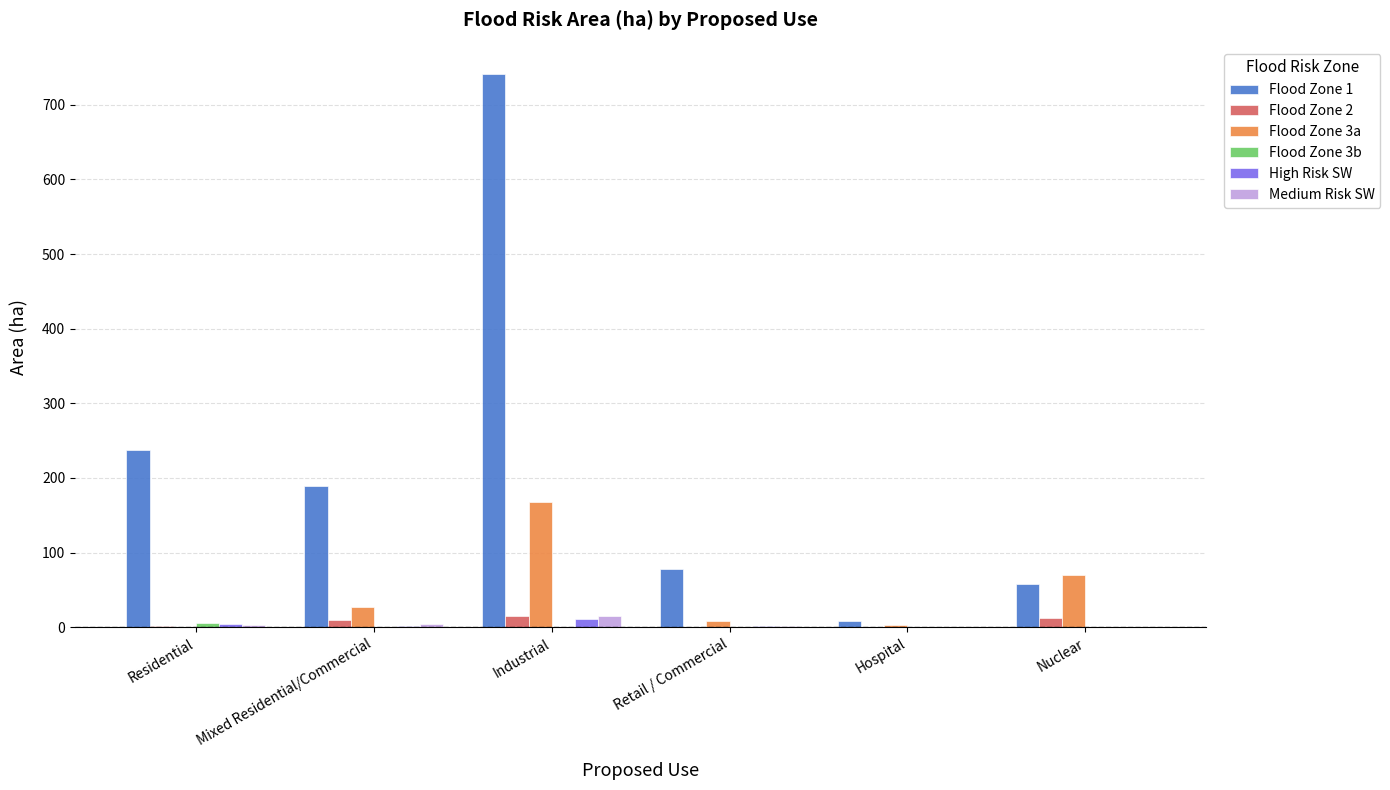

True or false: Flood Zone 3a has a value of 27.5 at Mixed Residential/Commercial.

True